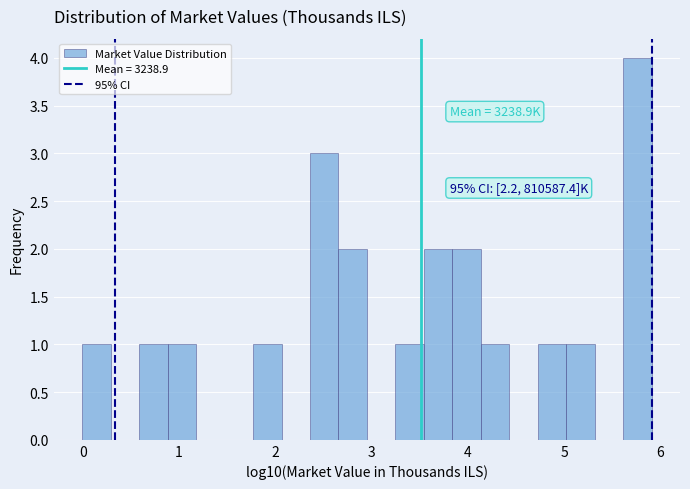

Around what value on the x-axis is the tallest bar? Give the approximate position of its centre, as read against the axis.

5.8